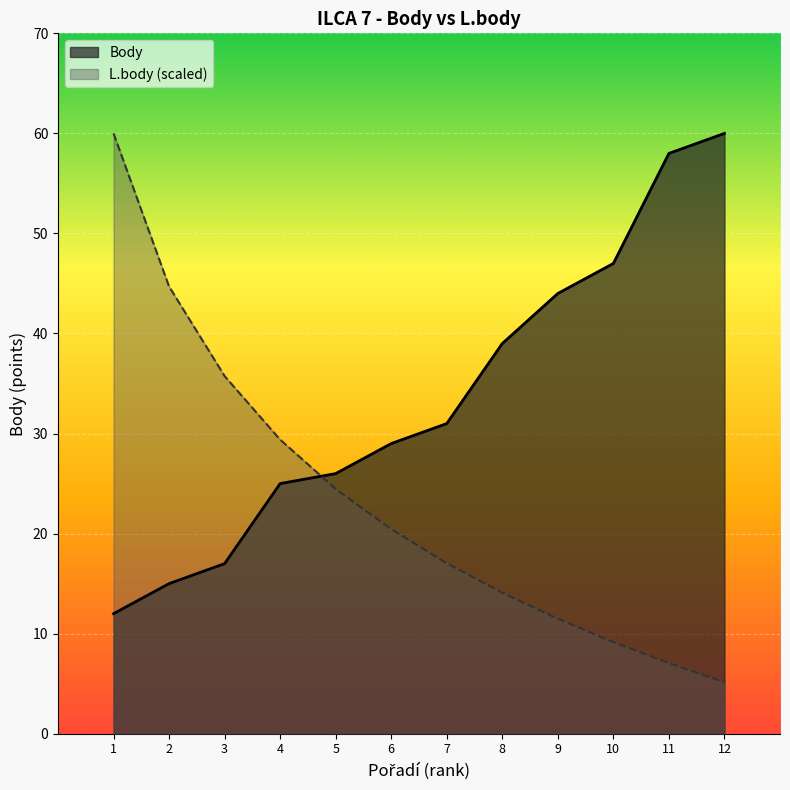

Is it true that Body equals 29.0 at 6?

True